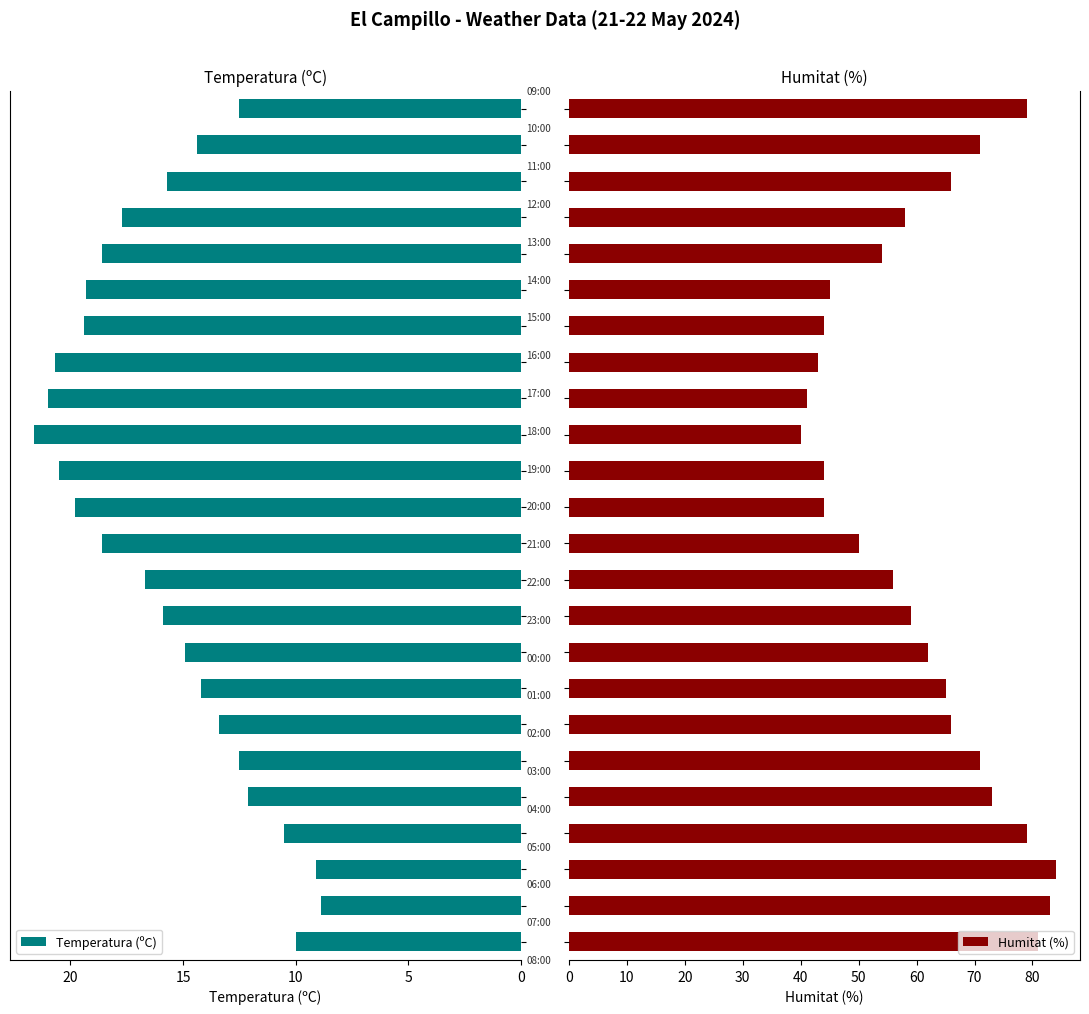

Is it true that Humitat (%) equals 59.9 at 18?

False